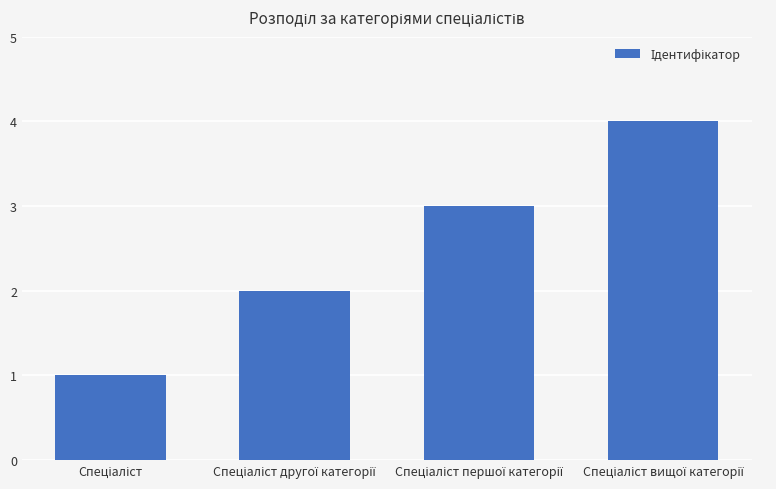

What is the greatest value displayed?

4